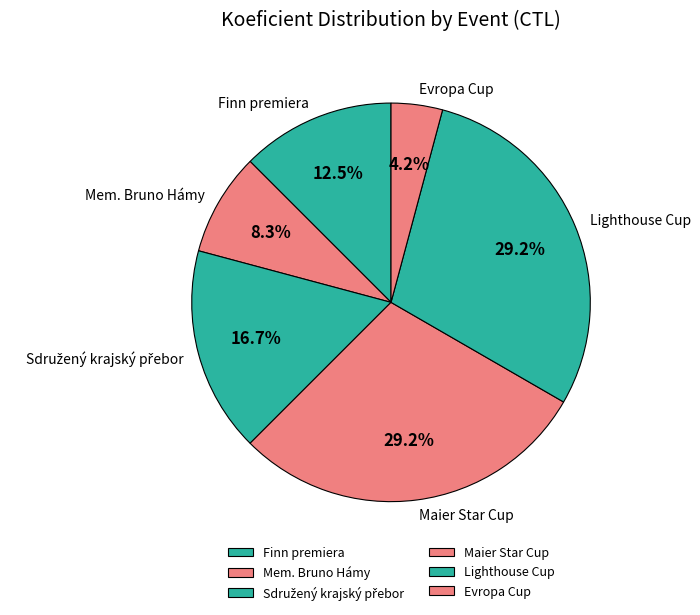

What is the ratio of the value at Lighthouse Cup to the value at Evropa Cup?

7.0